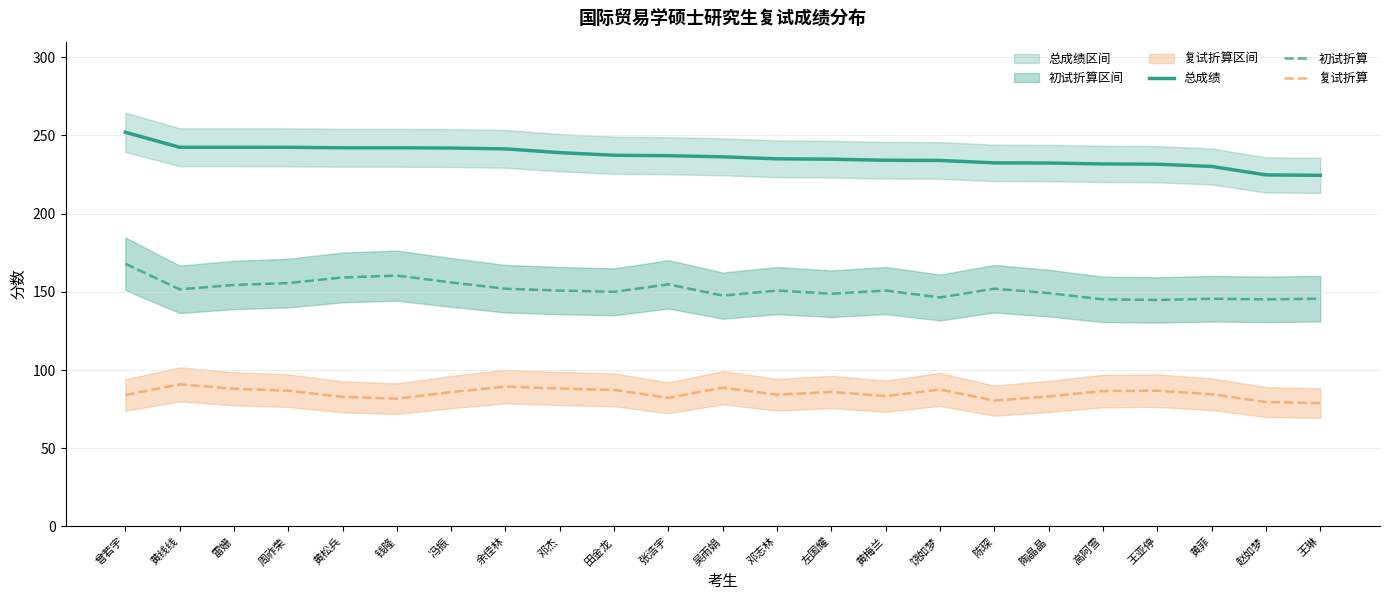

Is the value of 总成绩 at 王琳 greater than the value of 初试折算 at 高阿雪?

Yes